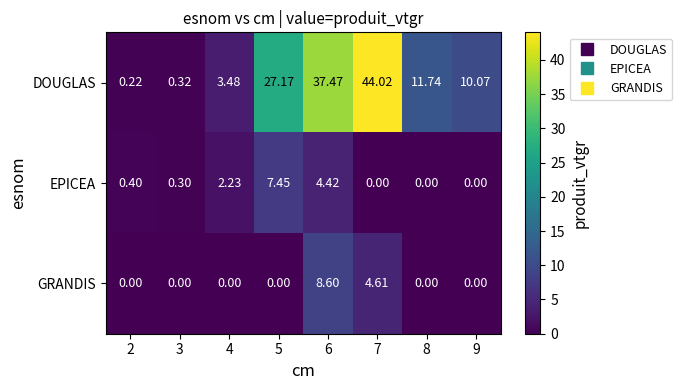

List the series in order of their peak value, lowest first.

EPICEA, GRANDIS, DOUGLAS